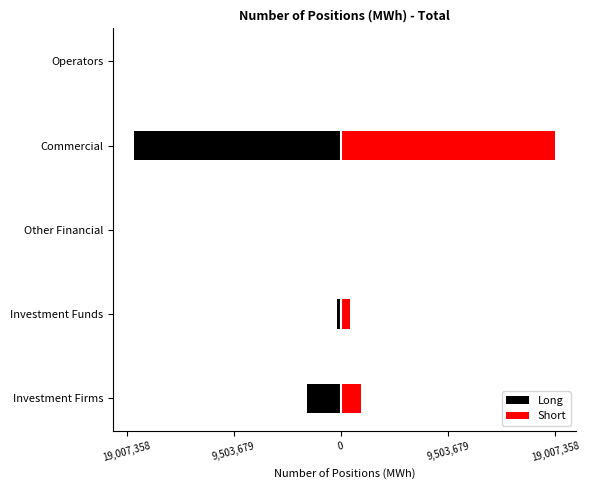

How many bars are there in each group?

2